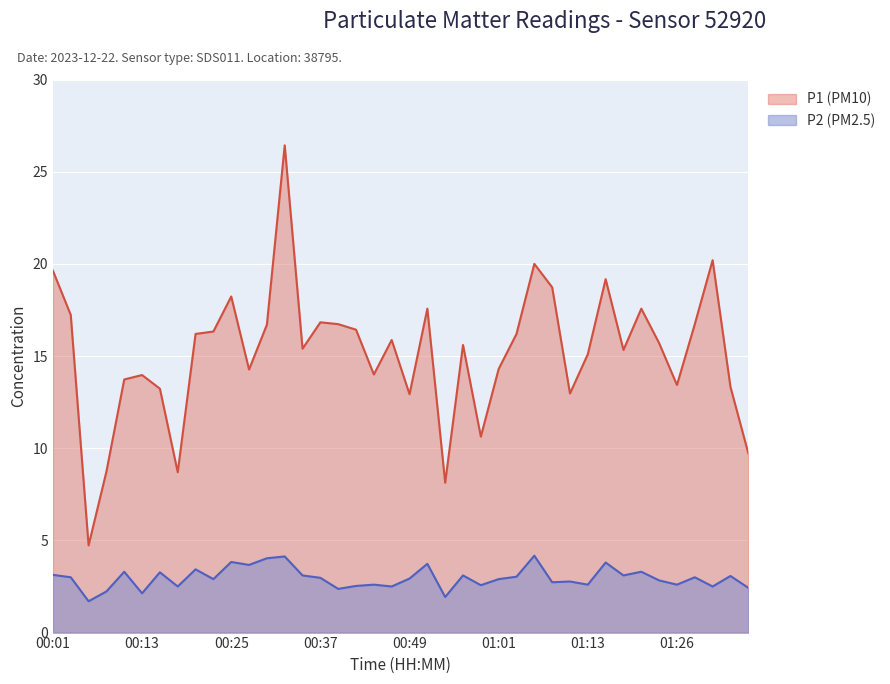

In P2, how many points are higher than both neighbors (excluding endpoints)?

14